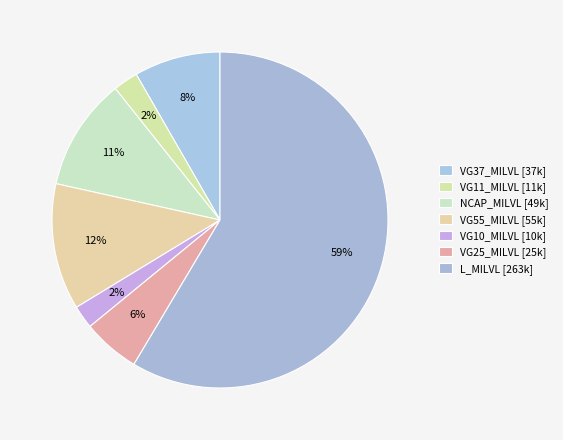

Rank the categories by value from lowest to highest.

VG10_MILVL, VG11_MILVL, VG25_MILVL, VG37_MILVL, NCAP_MILVL, VG55_MILVL, L_MILVL